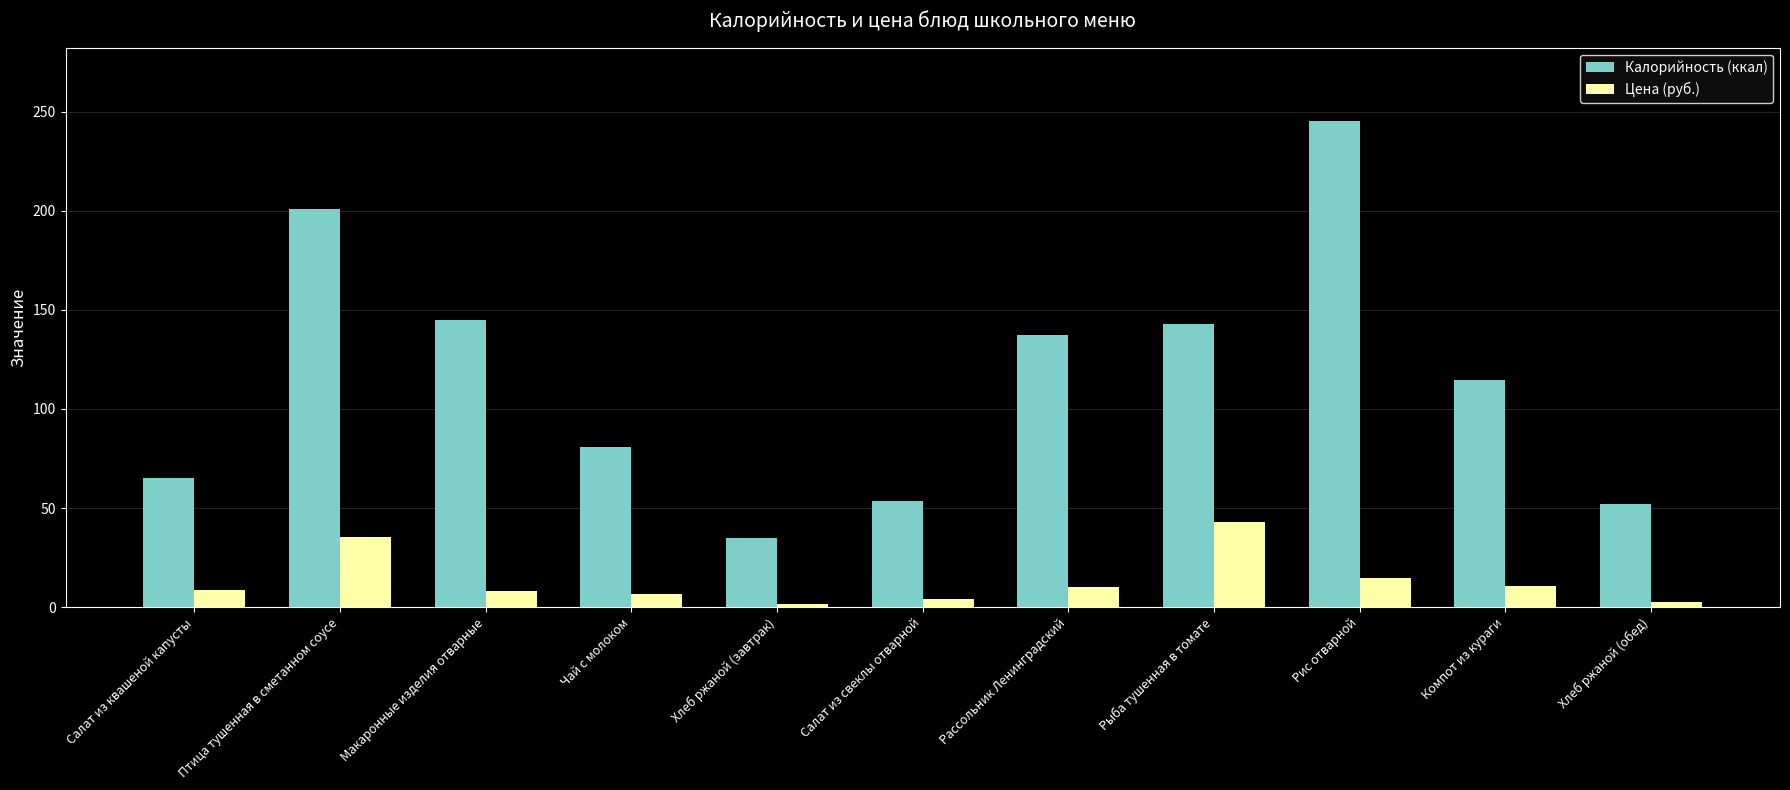

Which series changed the most between Хлеб ржаной (завтрак) and Рыба тушенная в томате?

Калорийность (ккал)